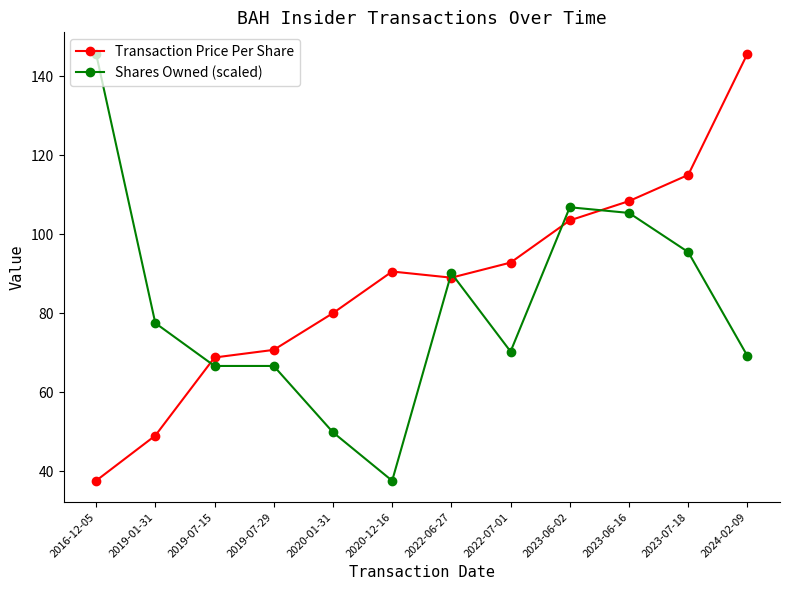

Is it true that Transaction Price Per Share equals 80.0 at 2020-01-31?

True